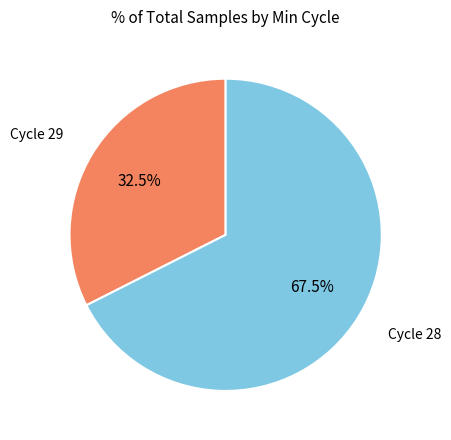

Is there a majority slice in this chart?

Yes